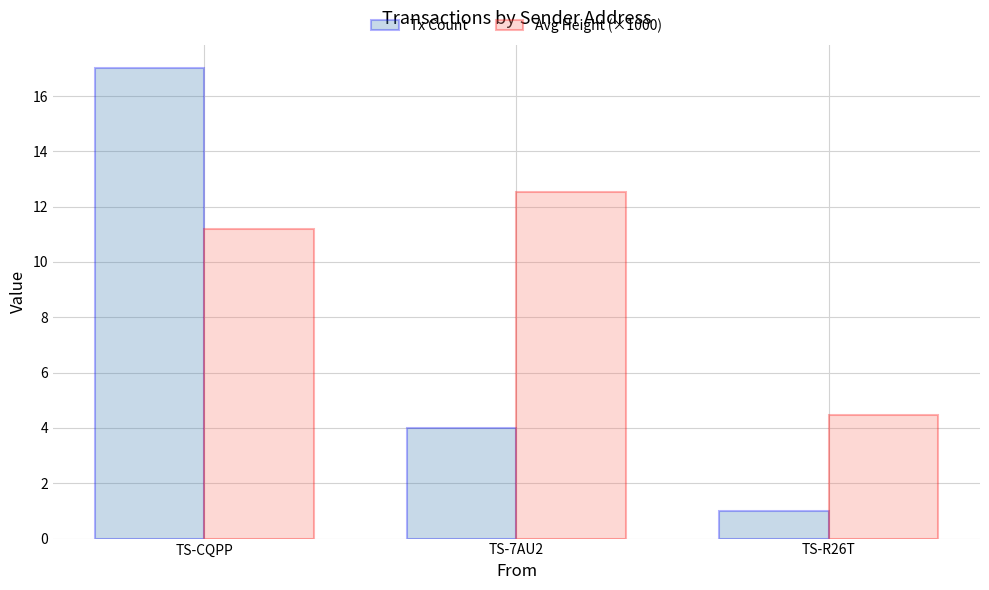

What is the spread (max minus min) of values at TS-7AU2?

8.5